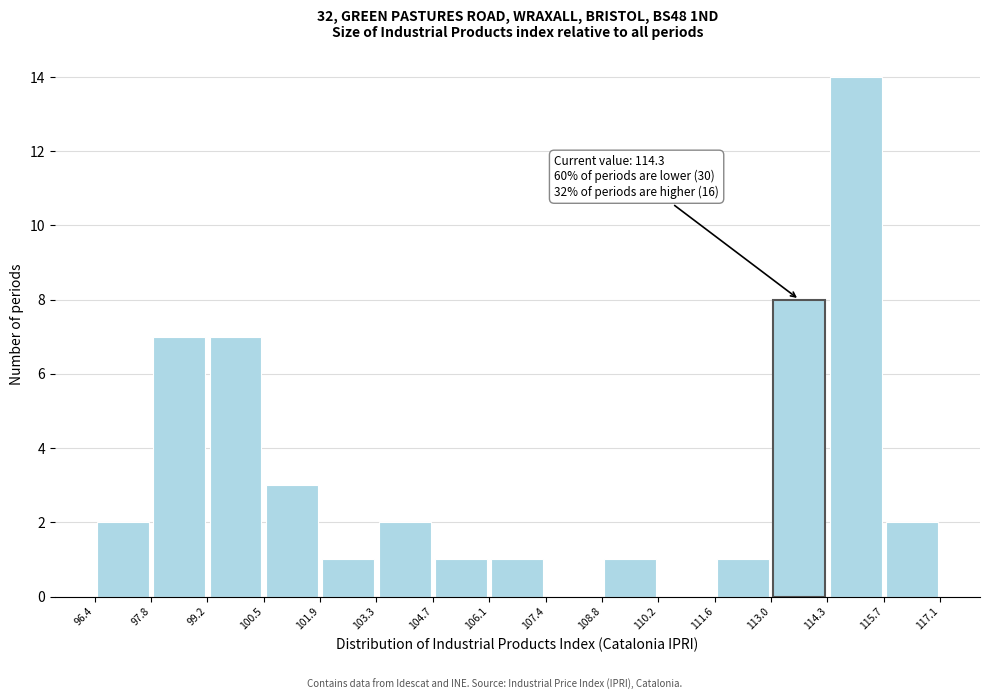

Which range on the x-axis has the tallest bar?

114.3 to 115.7